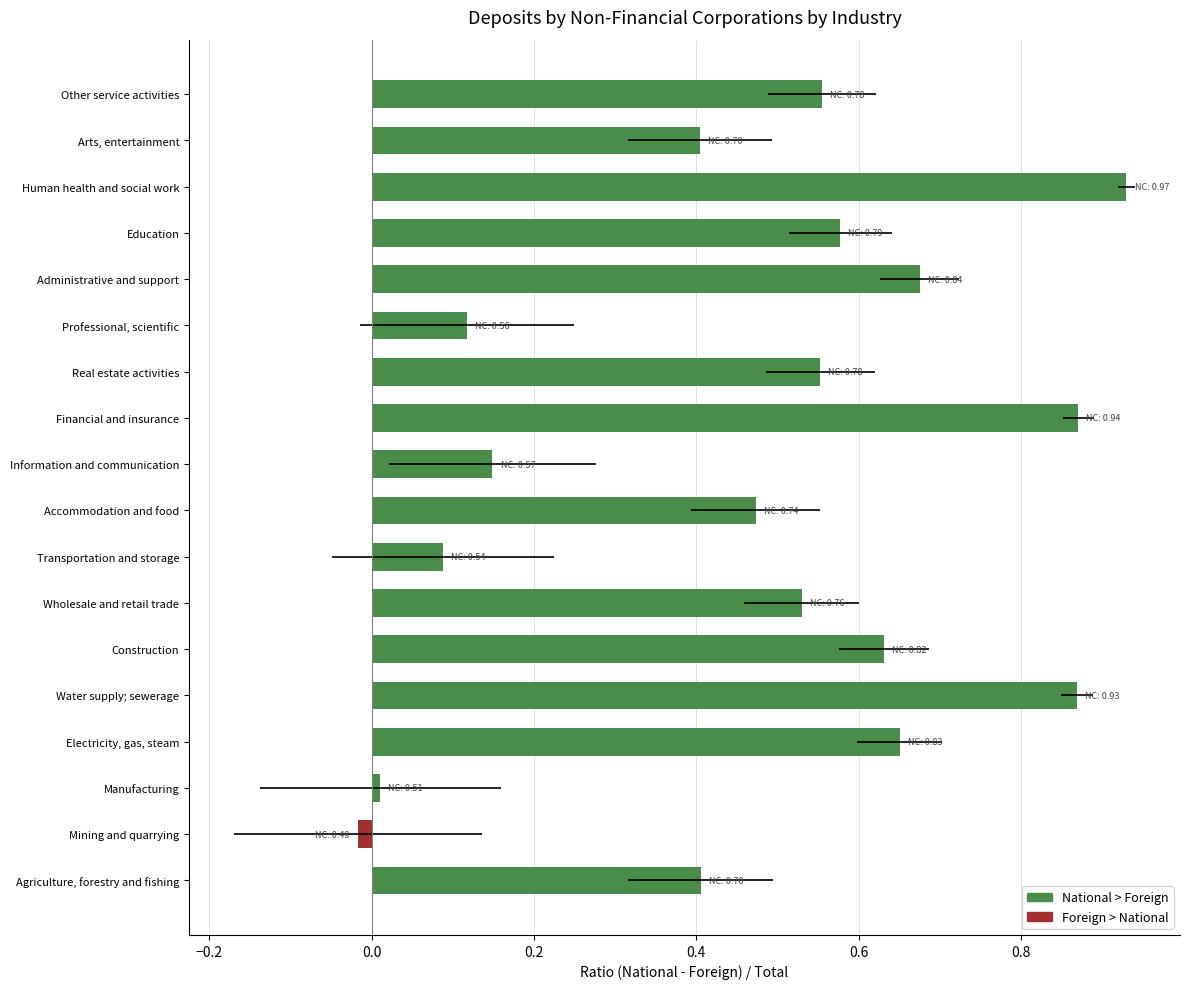

Read the value at Real estate activities.

0.6